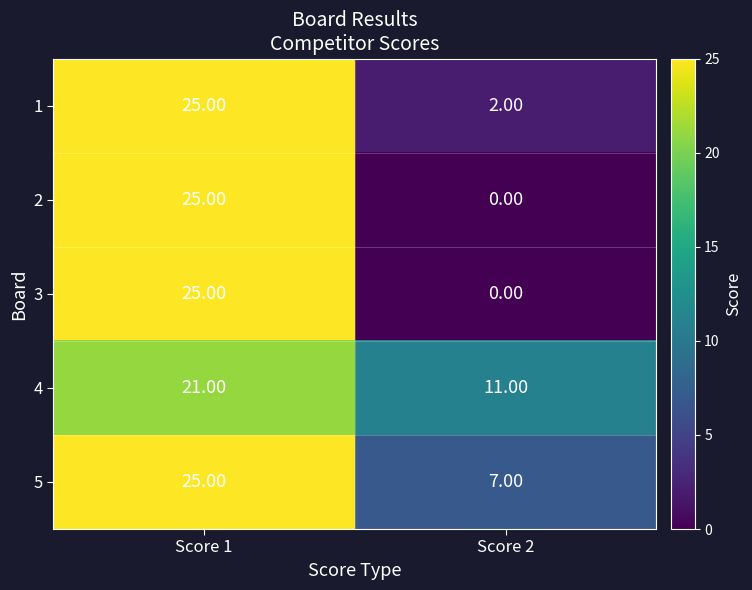

What is the difference between the highest and lowest values at Score 1?

4